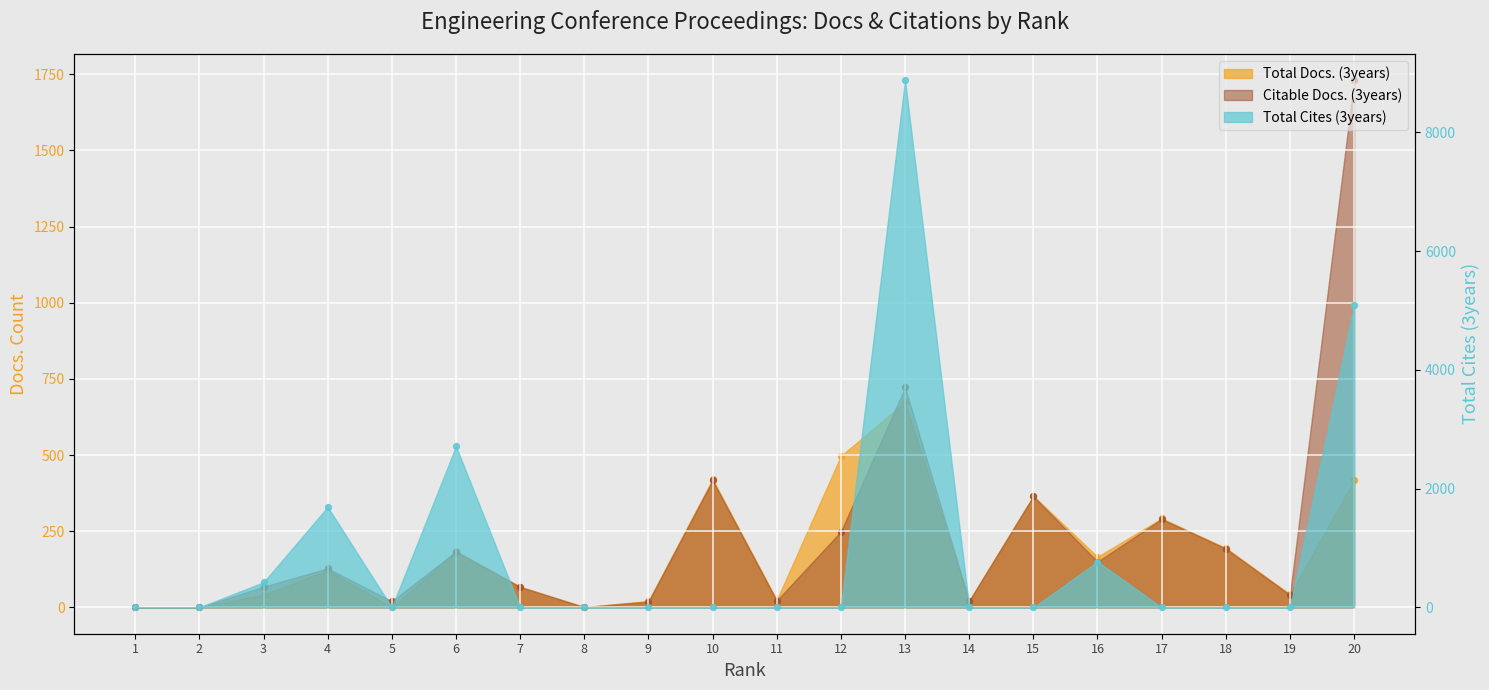

Which series has the largest Y range (max minus min)?

Total Cites (3years)